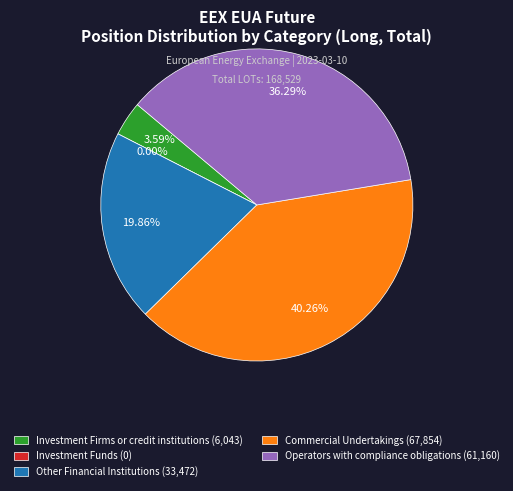

Count the number of slices in the pie.

5